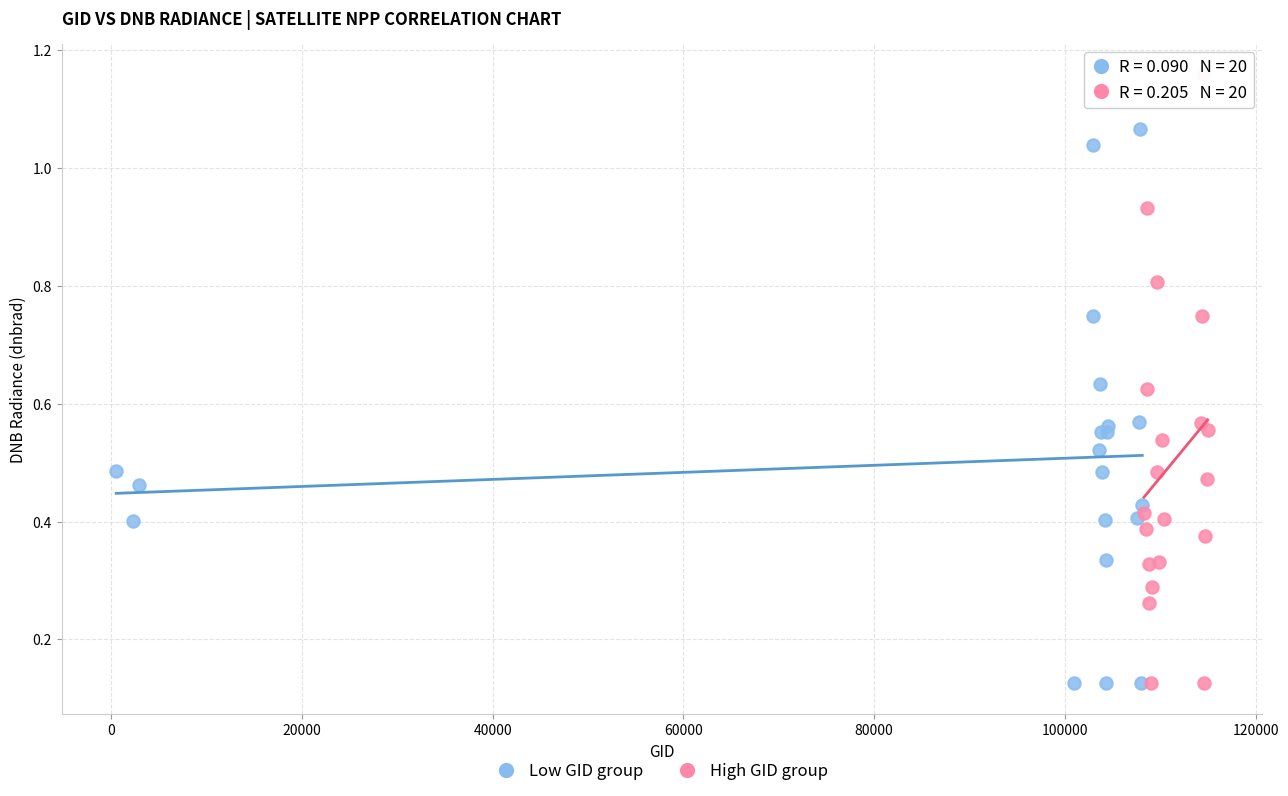

Which series has the widest spread of Y values?

High GID group